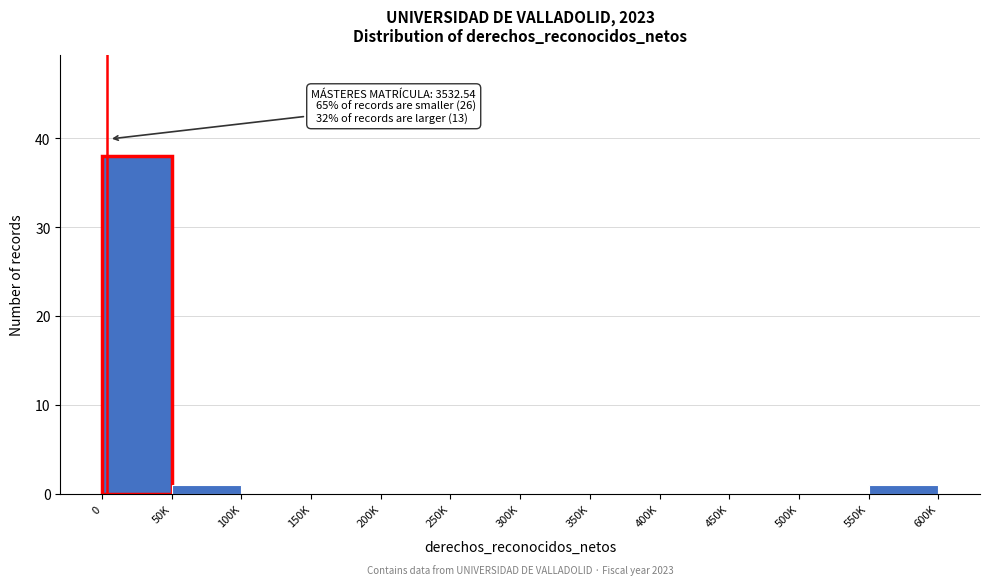

Reading right to left, transcribe all the data shown in this chart.

550K=1	500K=0	450K=0	400K=0	350K=0	300K=0	250K=0	200K=0	150K=0	100K=0	50K=1	0=38